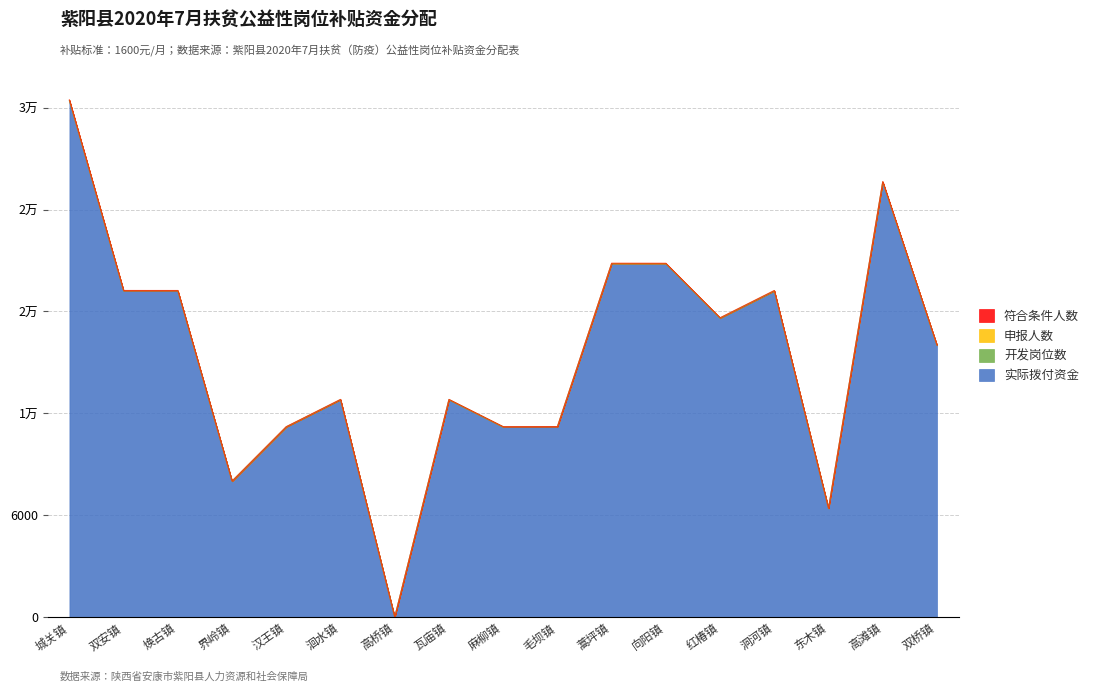

In 申报人数, how many points are higher than both neighbors (excluding endpoints)?

5